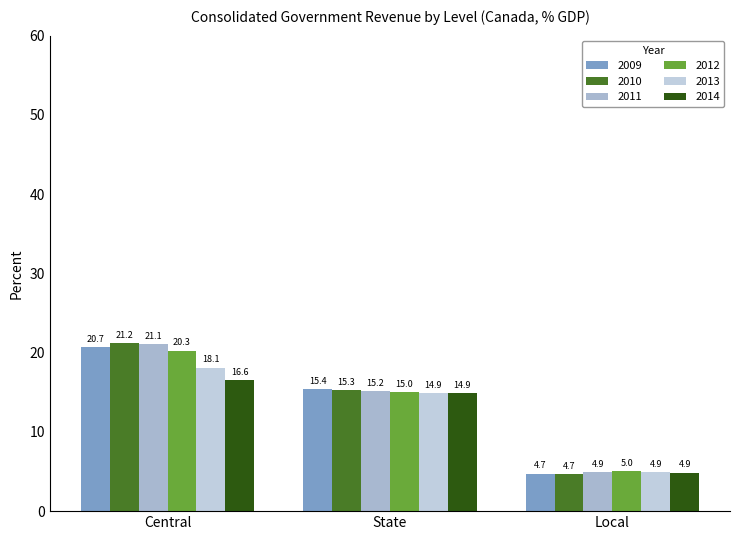

At which label does 2010 reach its peak?

Central